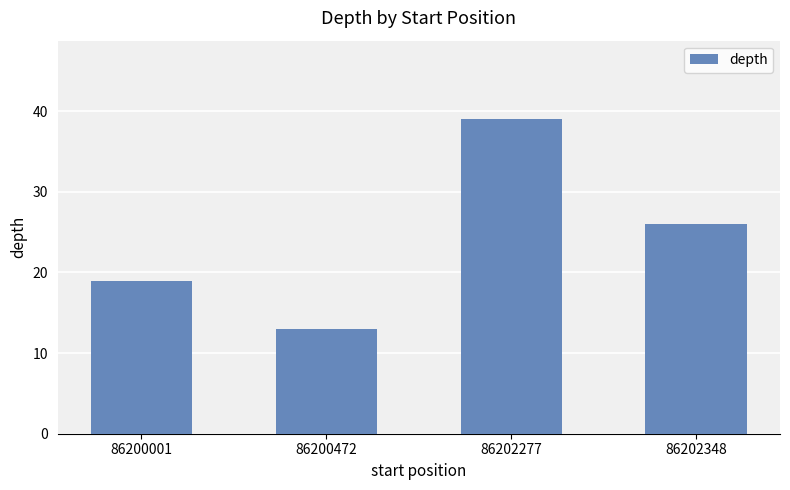

Which has a higher value, 86200472 or 86202277?

86202277